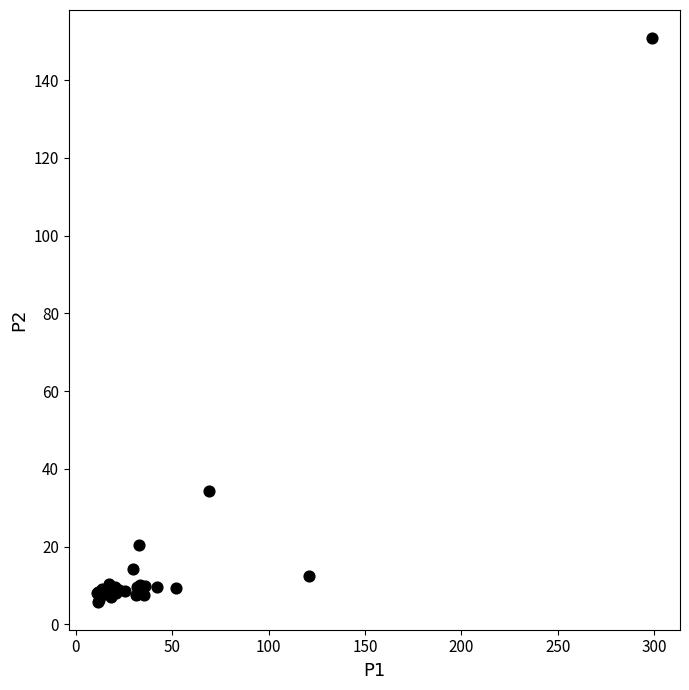

What Y value in the scatter plot is closest to 78?

34.4